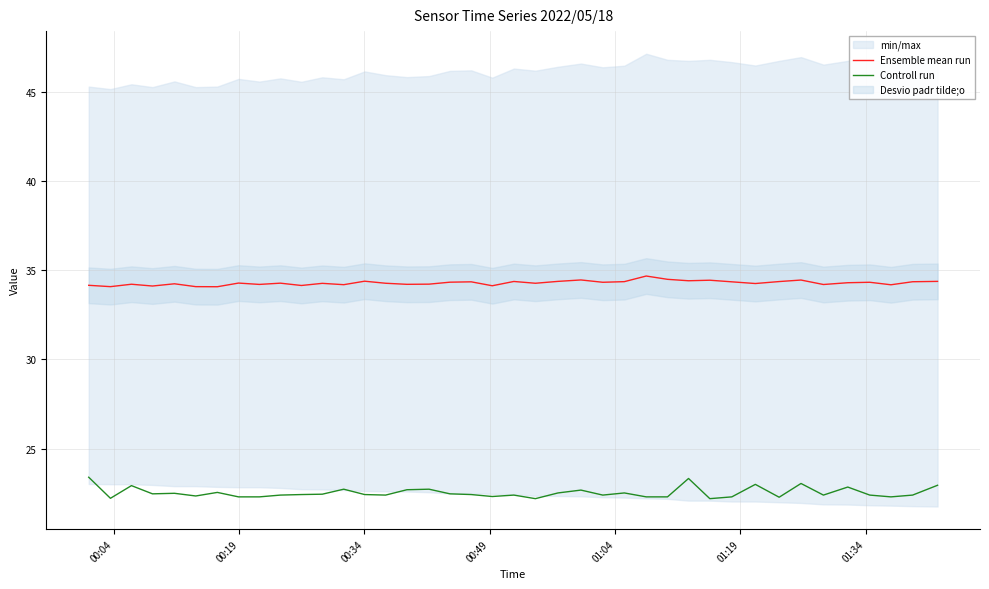

True or false: Controll run and Ensemble mean run cross at least once.

False